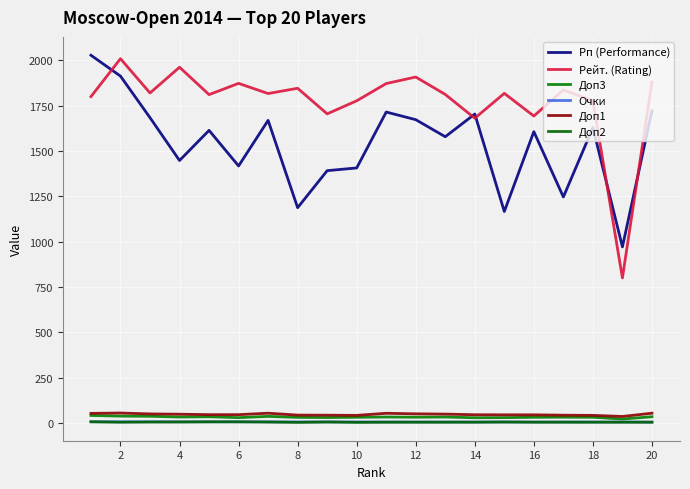

Does the chart have visible grid lines?

Yes